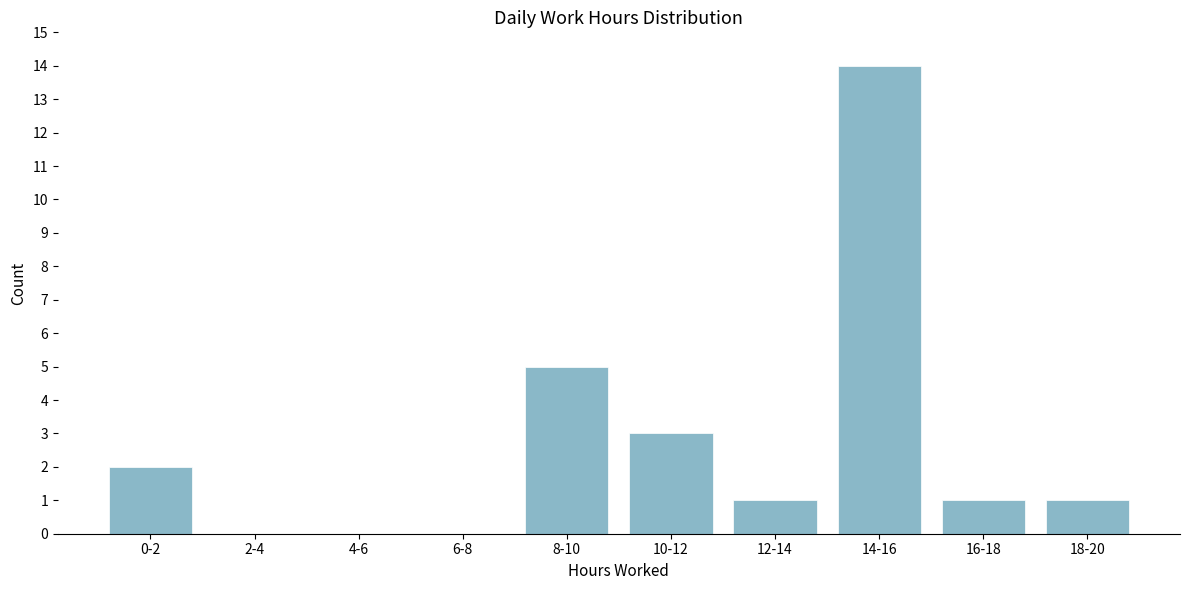

Reading left to right, what are all the values shown in this chart?

0-2=2	2-4=0	4-6=0	6-8=0	8-10=5	10-12=3	12-14=1	14-16=14	16-18=1	18-20=1